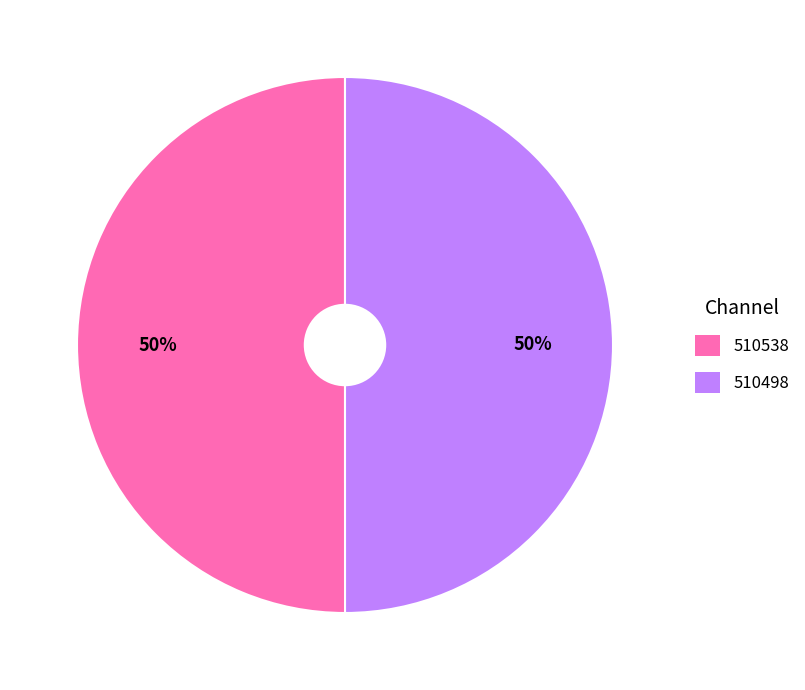

Approximately how many times larger is the value at 510498 compared to 510538?

1.0